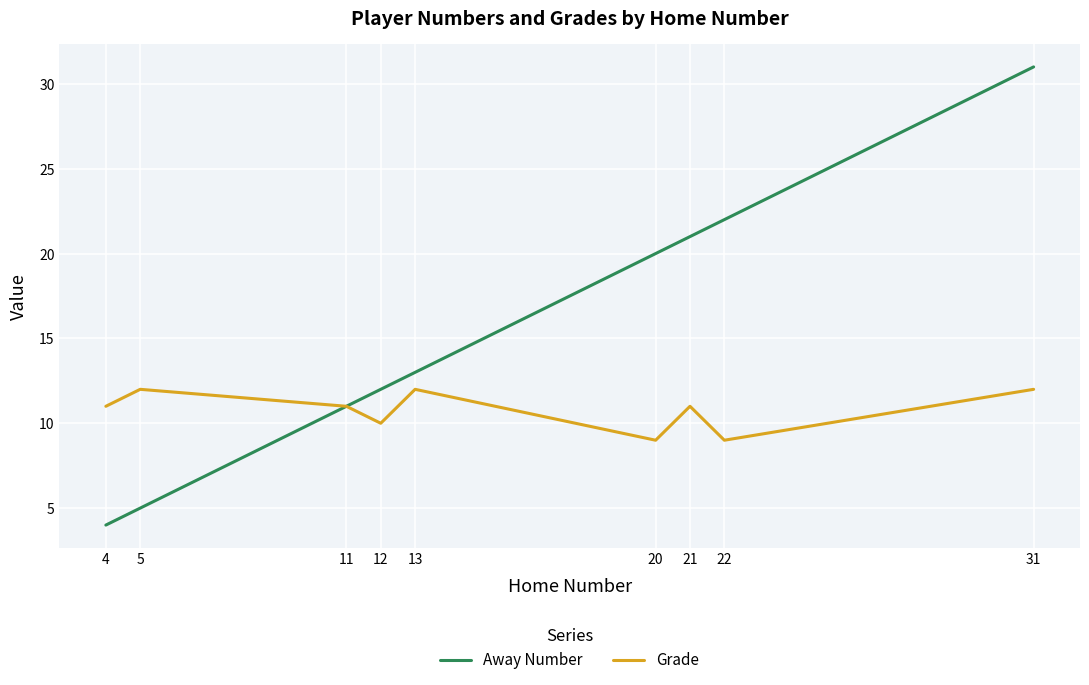

What is the difference between the maximum and minimum values in the Grade series?

3